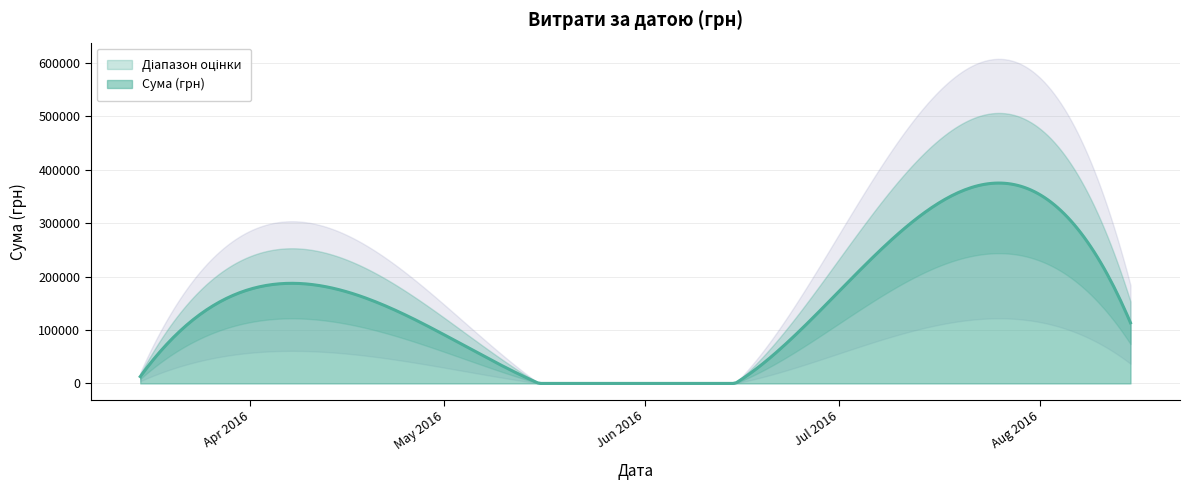

Is it true that the value at 37 is 97.8?

True